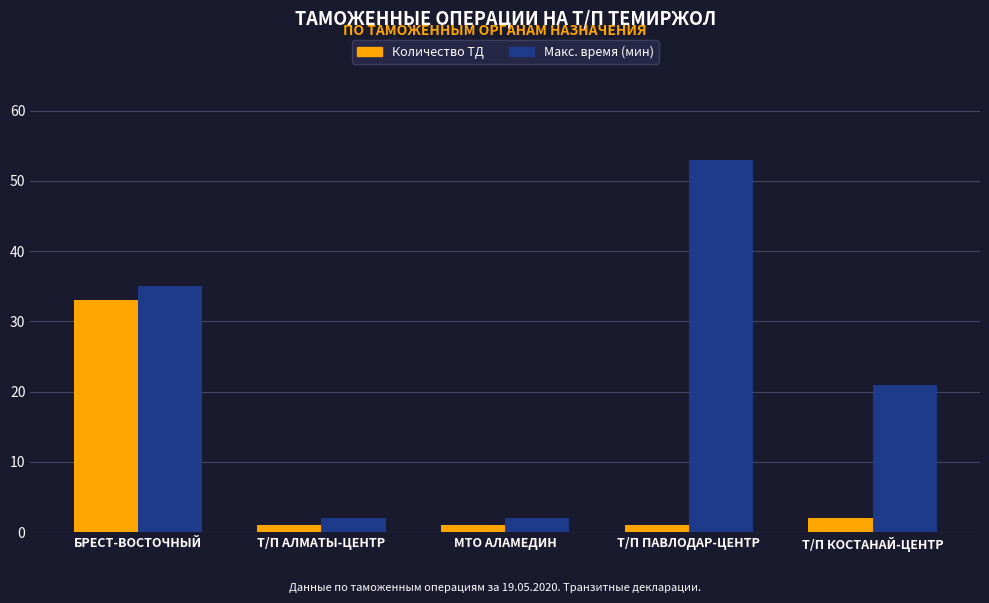

What is the sum of all Макс. время (мин) values?

113